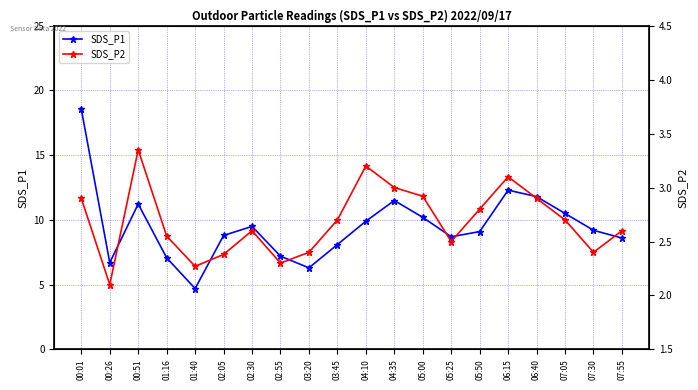

List the series in order of their peak value, lowest first.

SDS_P2, SDS_P1